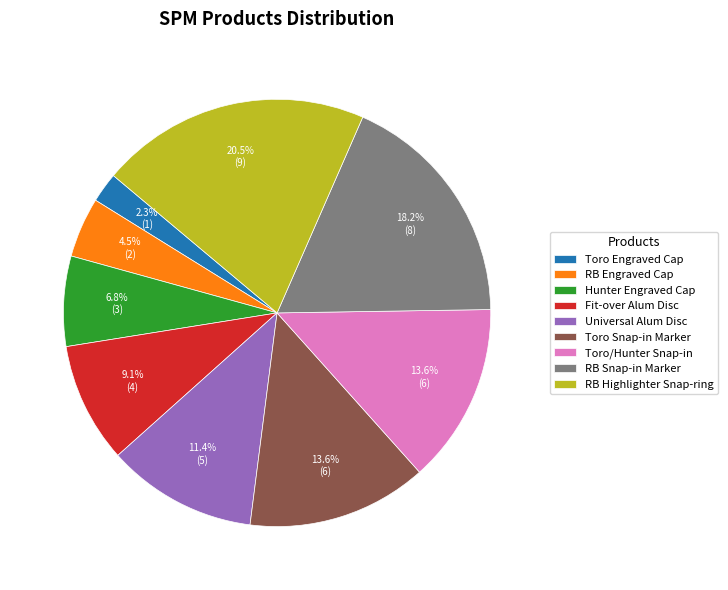

Does any single category account for the majority?

No